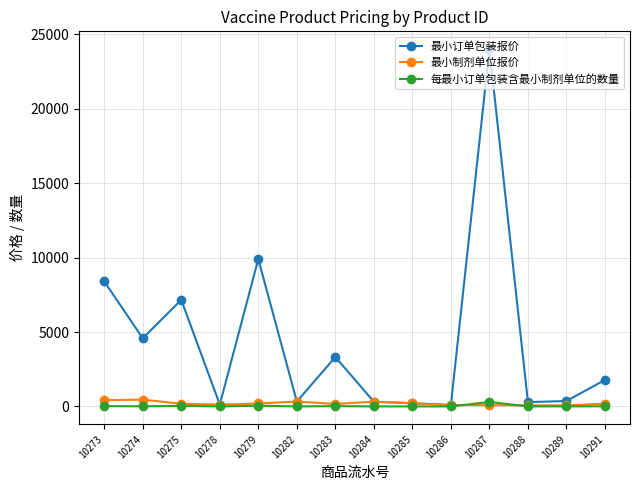

What are all the series names shown in the legend?

最小订单包装报价, 最小制剂单位报价, 每最小订单包装含最小制剂单位的数量